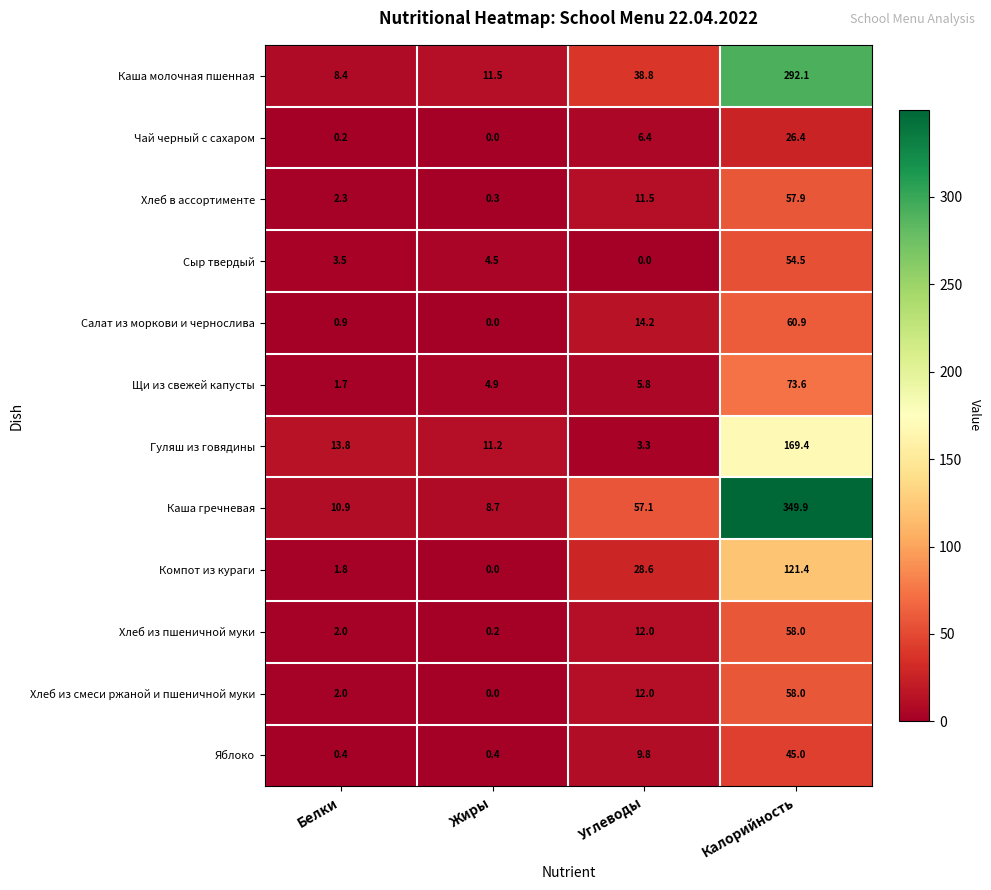

Which series changed the most between Углеводы and Калорийность?

Каша гречневая